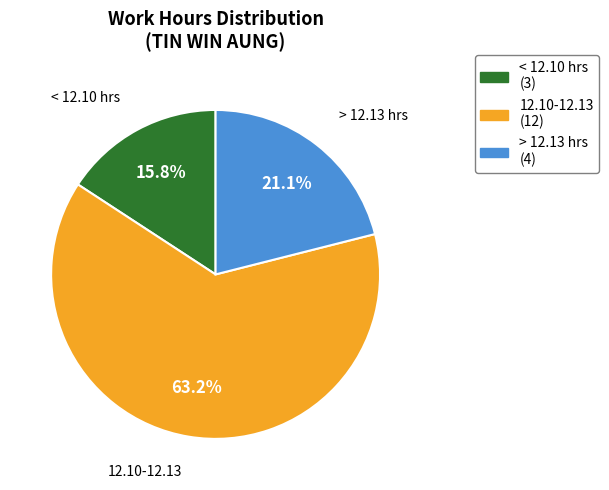

Is there a majority slice in this chart?

Yes